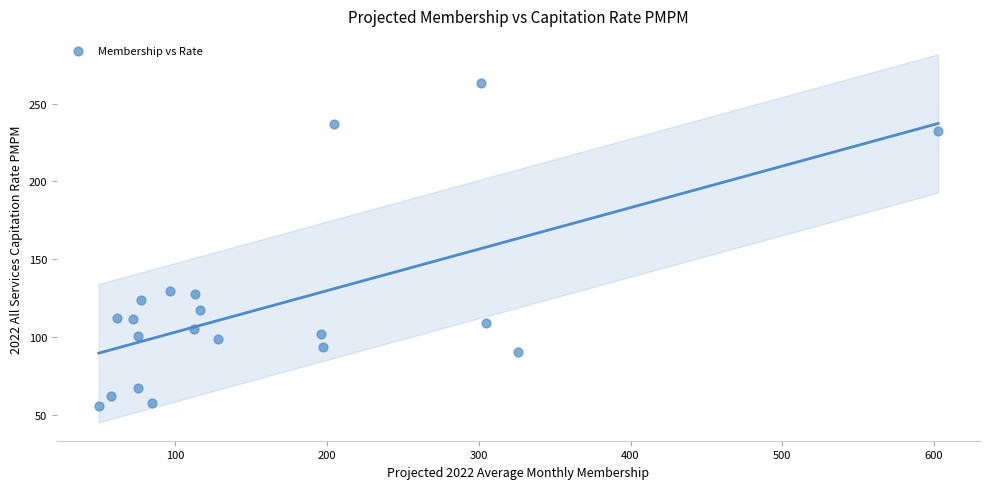

What is the range of X values (max minus min)?

553.0